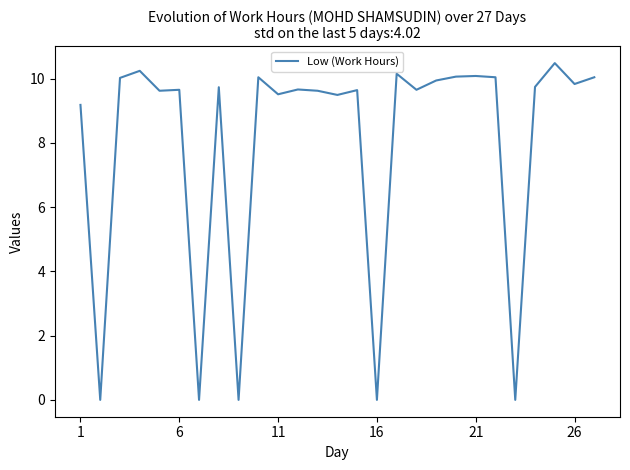

How many lines are shown in the chart?

1